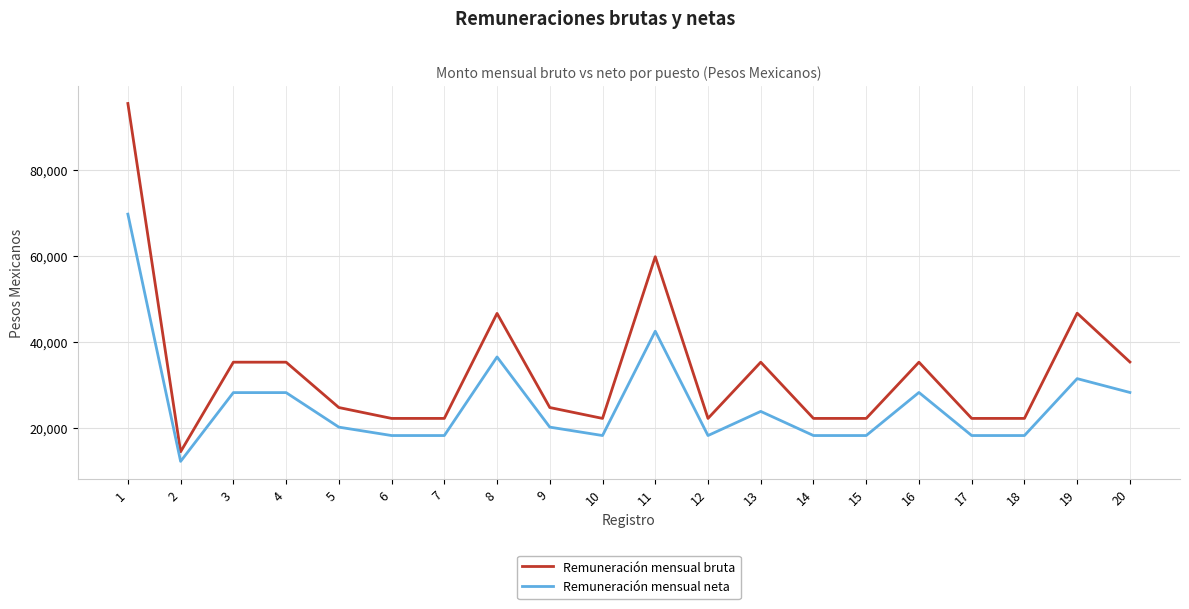

What is the sum of all Remuneración mensual neta values?

516138.7